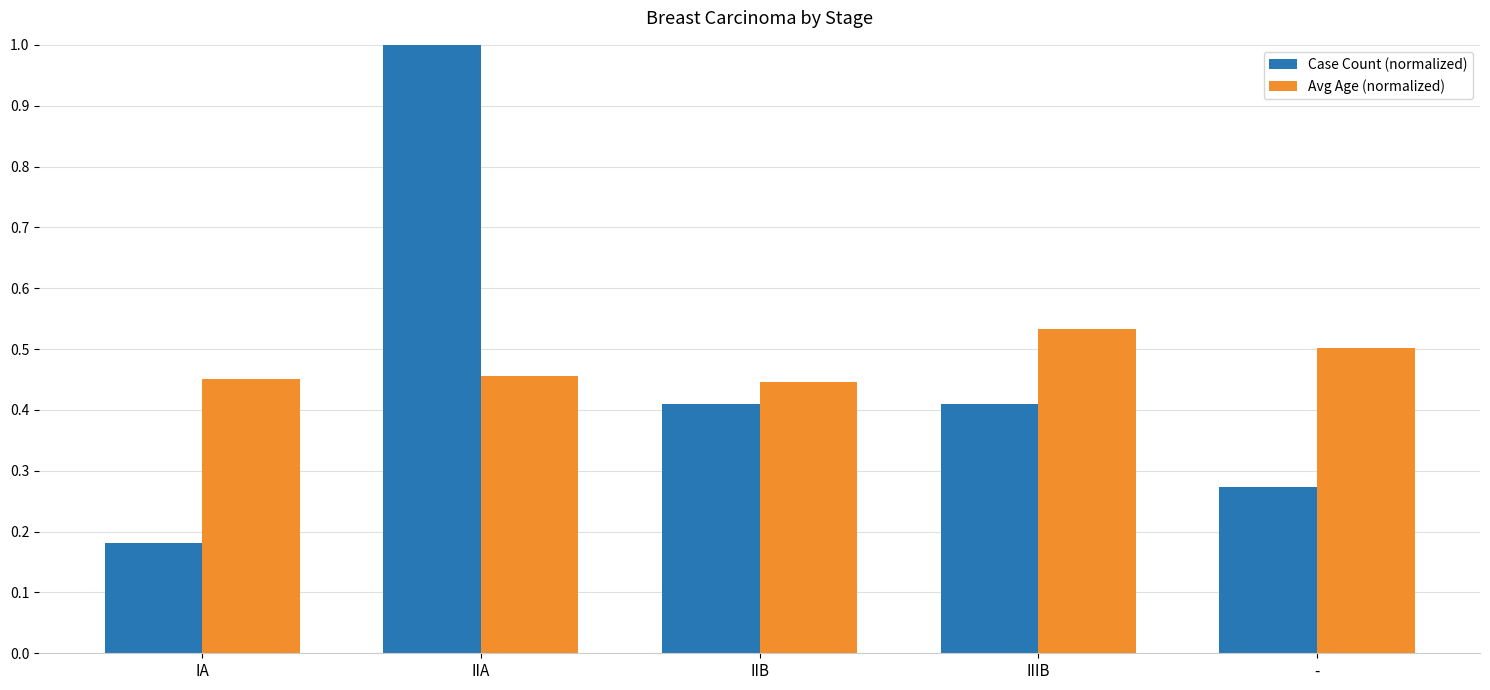

What is the maximum value shown in the chart?

1.0